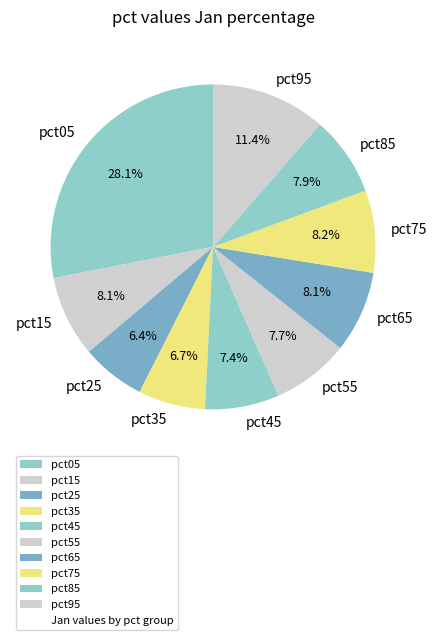

Do pct75 and pct45 together represent more than half of the pie?

No